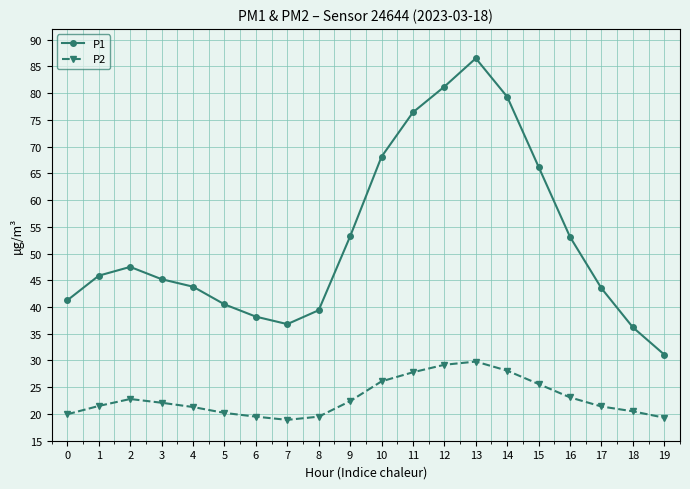

Which series has the largest range (max minus min)?

P1